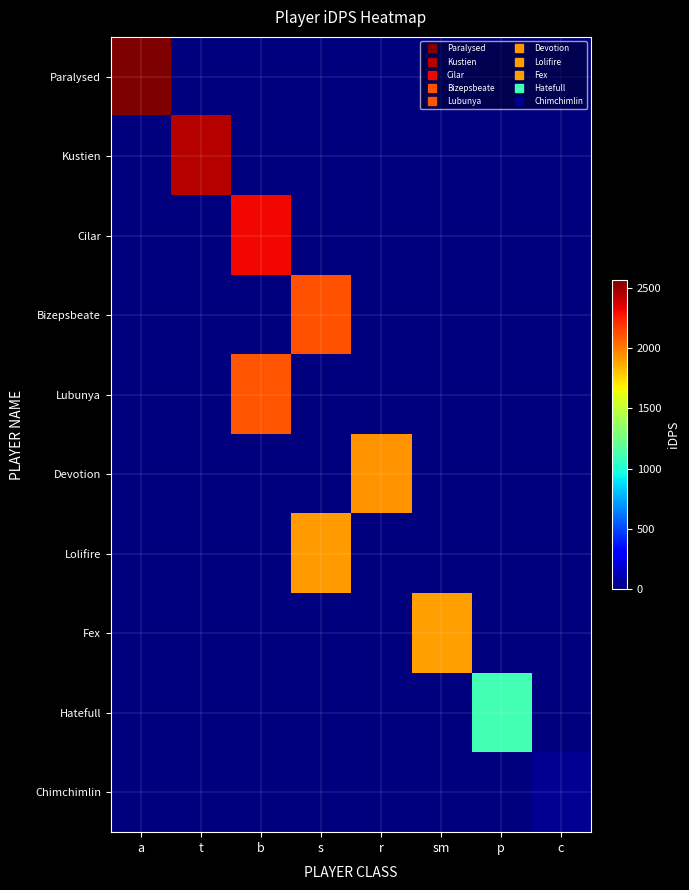

Between a and t, which is larger?

a